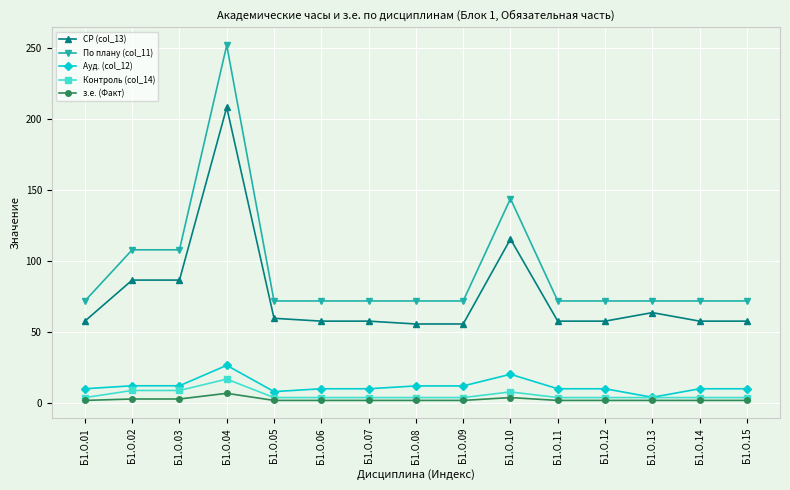

True or false: СР (col_13) and Контроль (col_14) cross at least once.

False